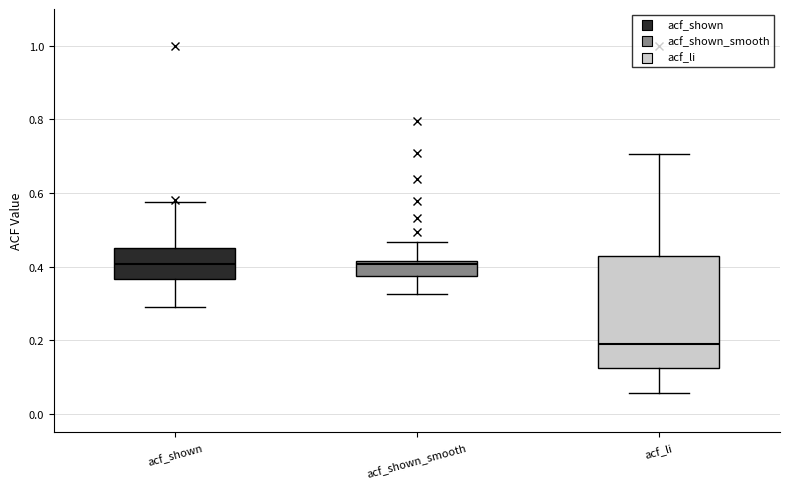

Comparing the boxes themselves (not the whiskers), which one is the tallest?

acf_li